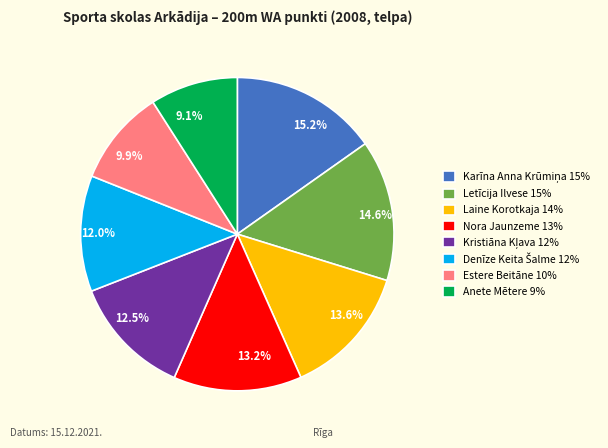

Is there any slice that represents more than half of the pie?

No